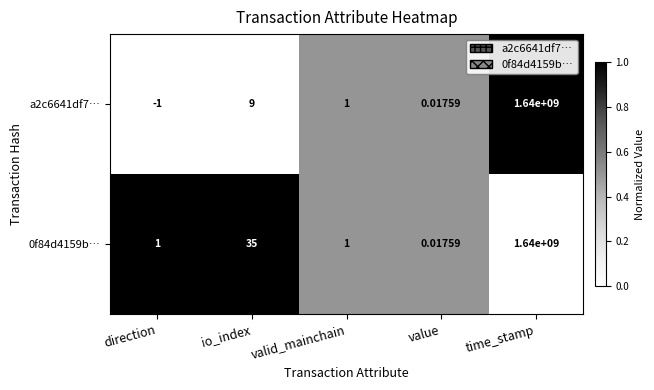

How many data points does each series have?

5